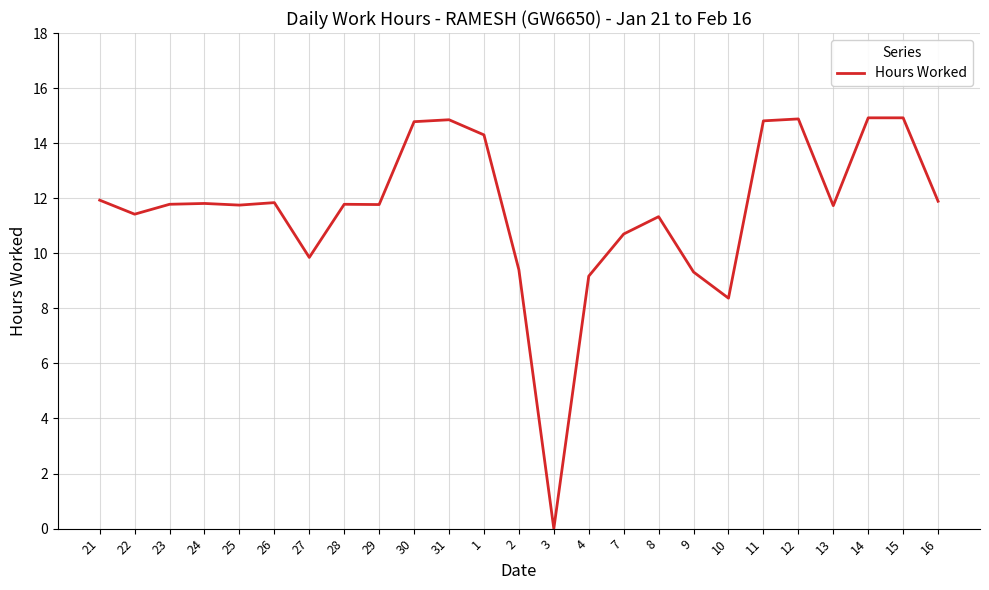

How many values exceed 11?

18